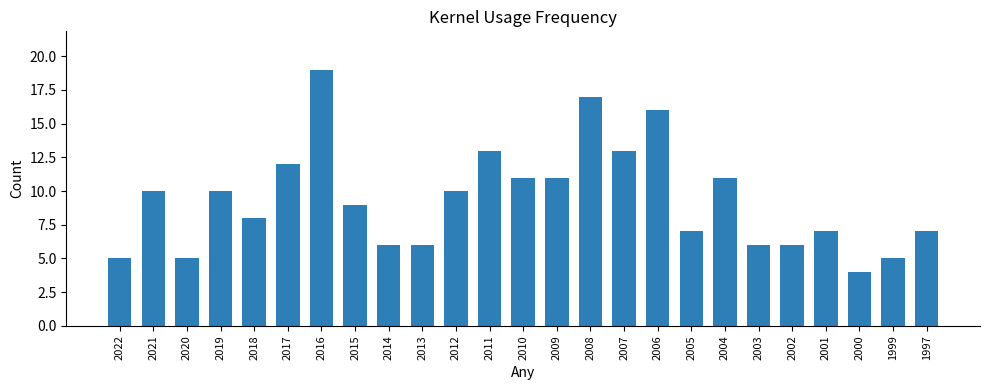

What is the ratio of the value at 1999 to the value at 2003?

0.8